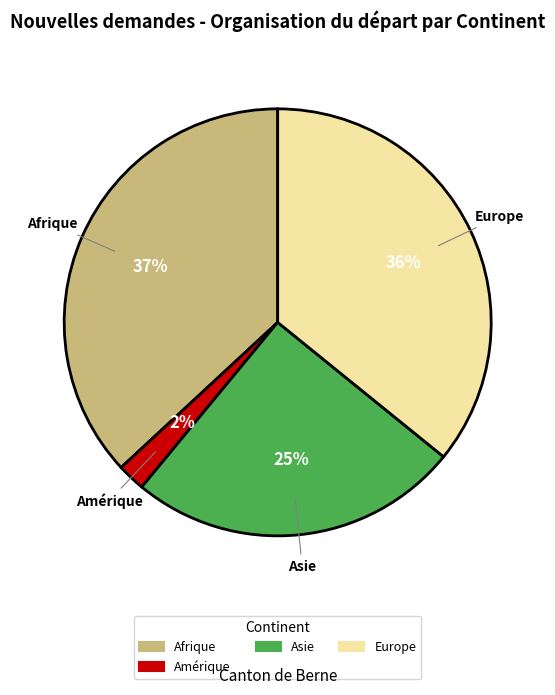

To the nearest percent, what is the difference between the largest and smallest slice percentages?

35%